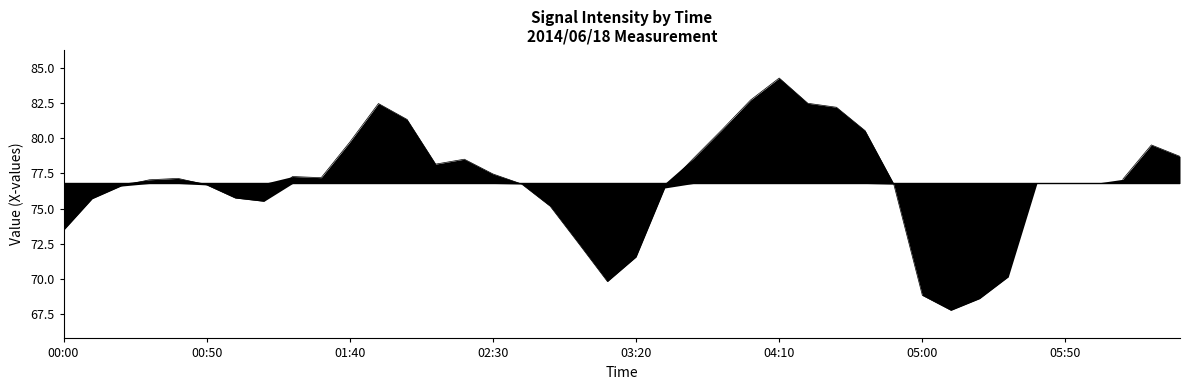

How many data points are above 77?

20